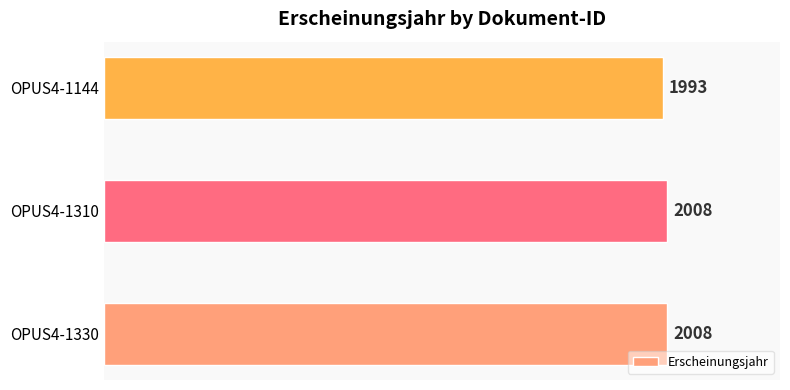

How many bars are there in total?

3